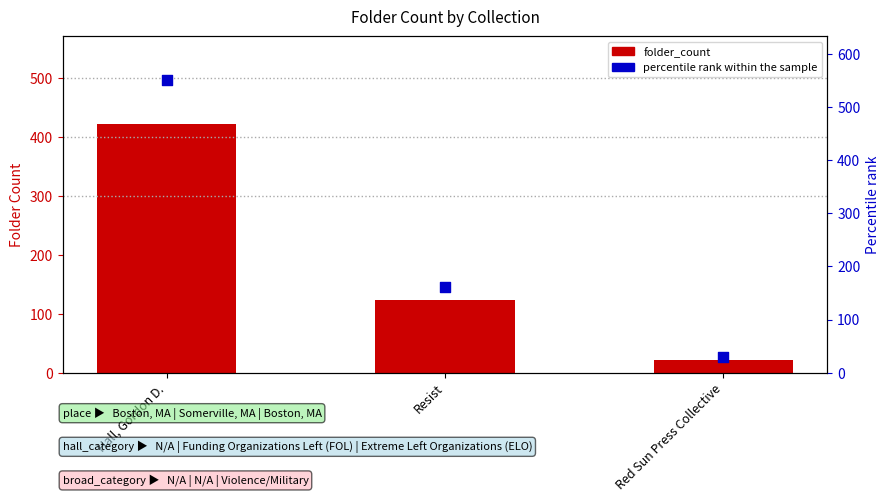

Which series contains the lowest Y value?

folder_count